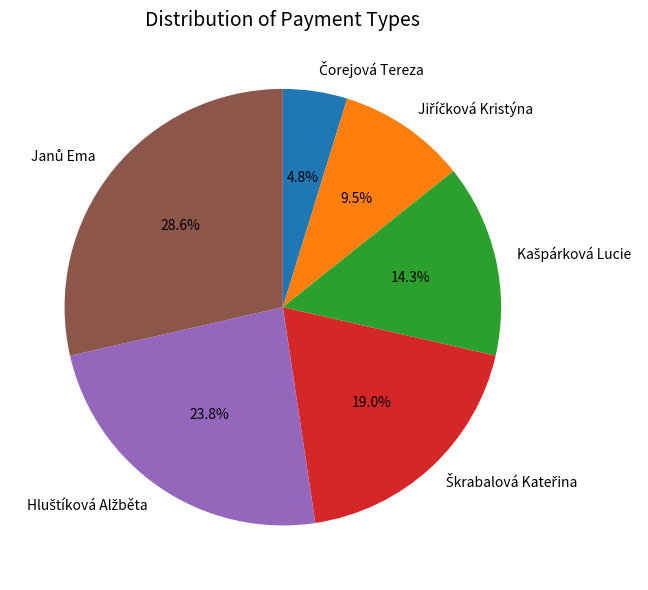

How many slices are in this pie chart?

6